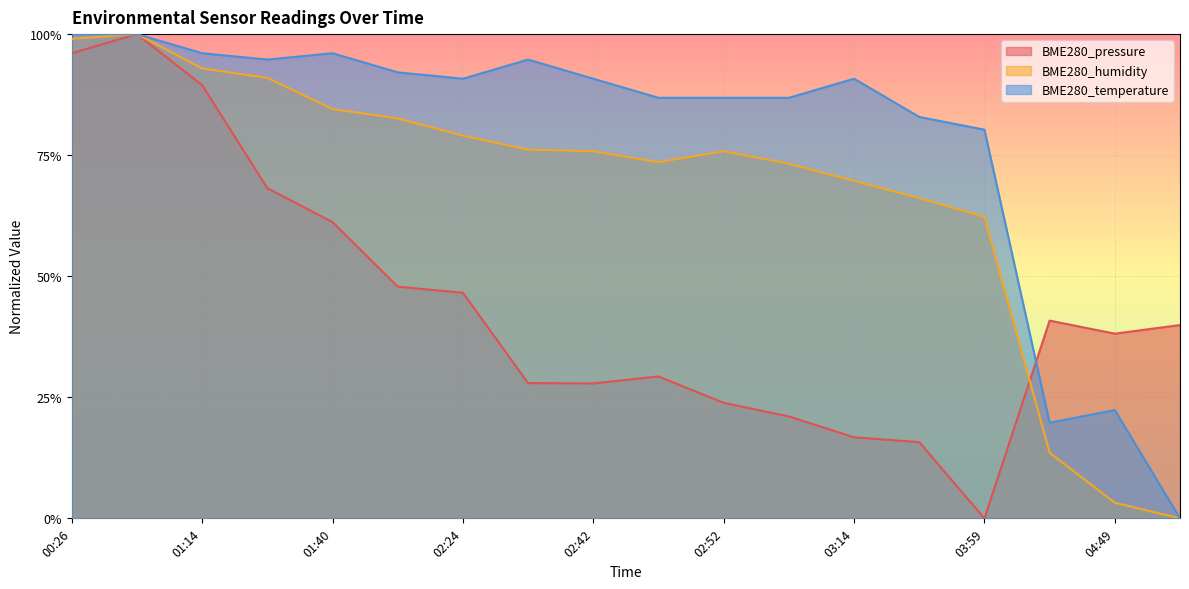

True or false: BME280_pressure has a value of 0.4 at 04:42.

True